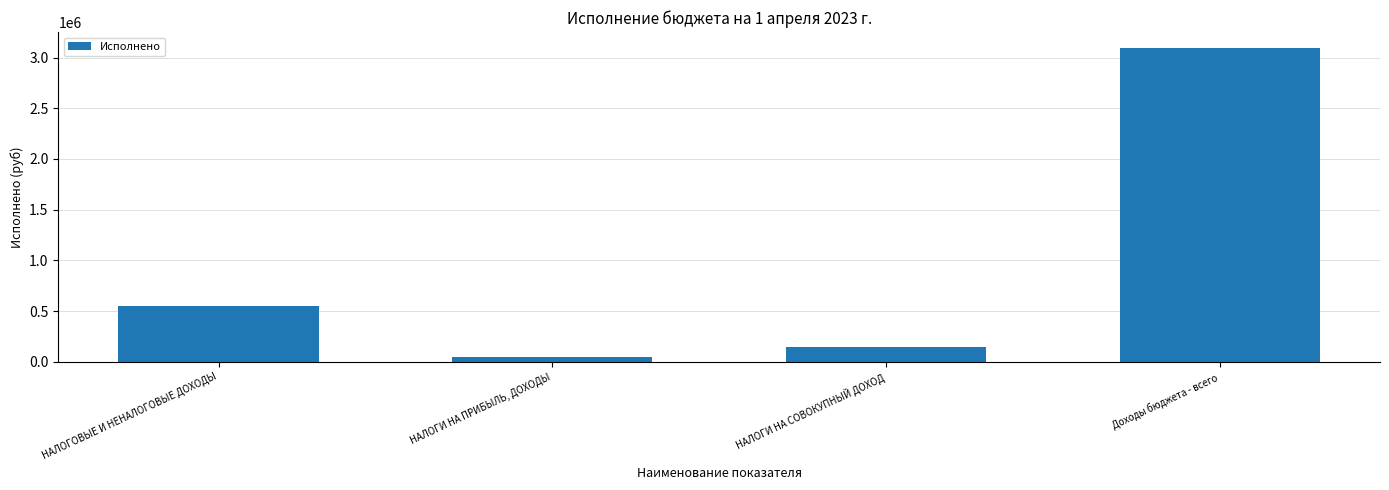

What position from the left is НАЛОГИ НА ПРИБЫЛЬ, ДОХОДЫ?

2